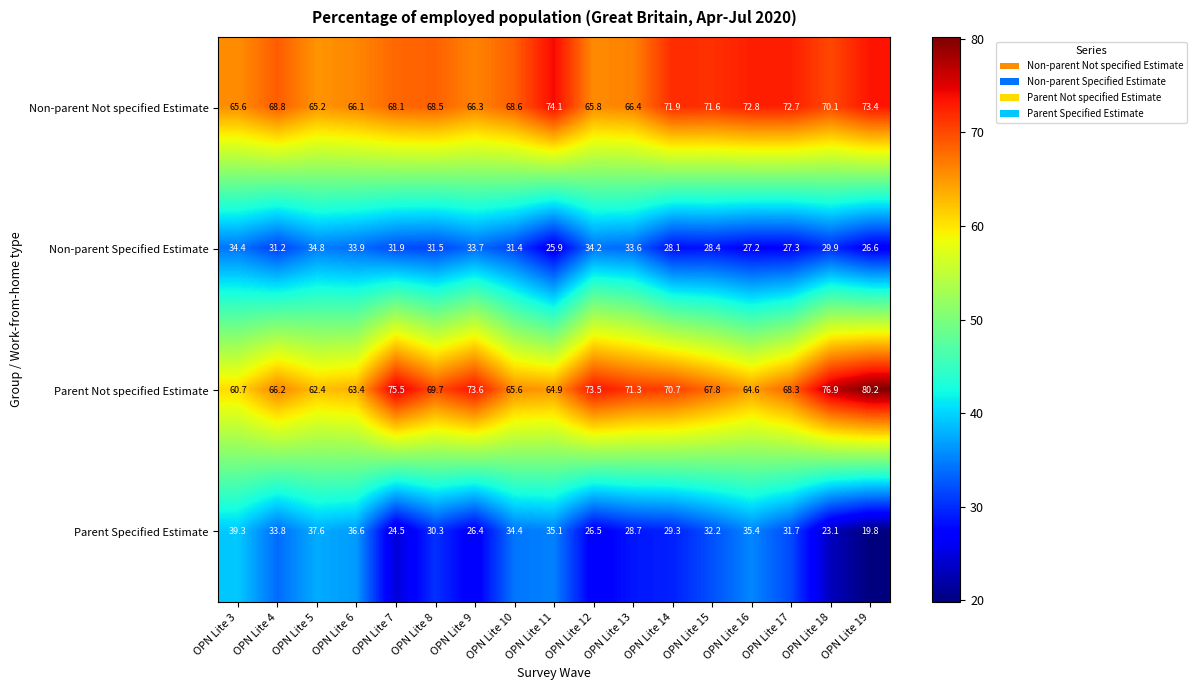

Is the value of Parent Specified Estimate at OPN Lite 7 greater than the value of Non-parent Specified Estimate at OPN Lite 14?

No